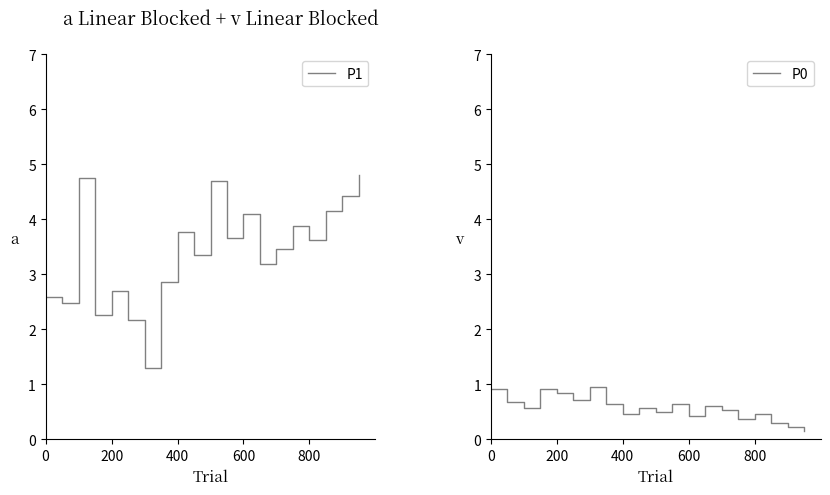

Which series has the largest range (max minus min)?

P1